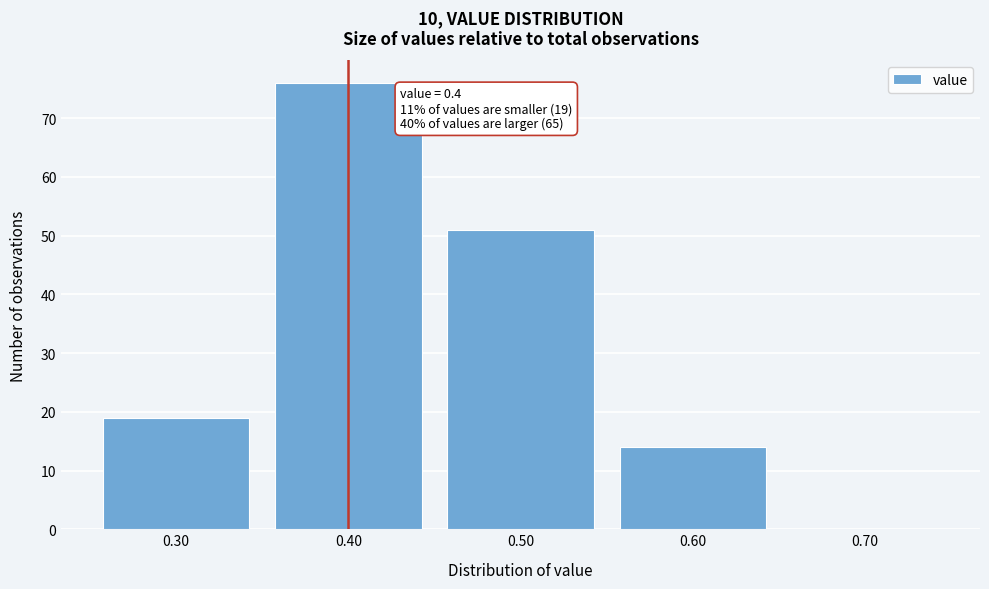

Reading left to right, list all the values displayed in this chart.

0.30=19	0.40=76	0.50=51	0.60=14	0.70=0